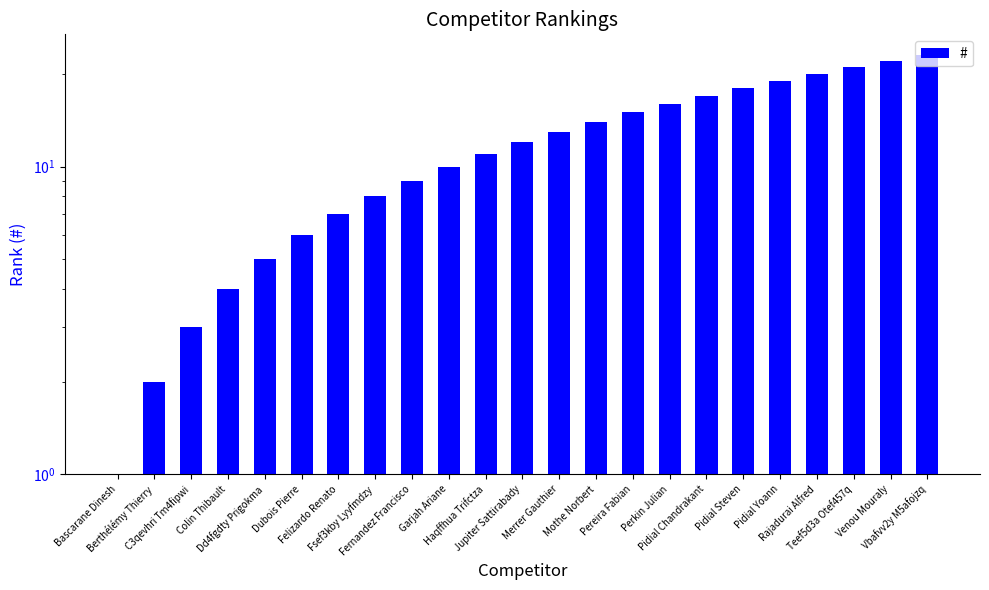

What is the difference between the values at Dd4fgdty Prigokma and Colin Thibault?

1